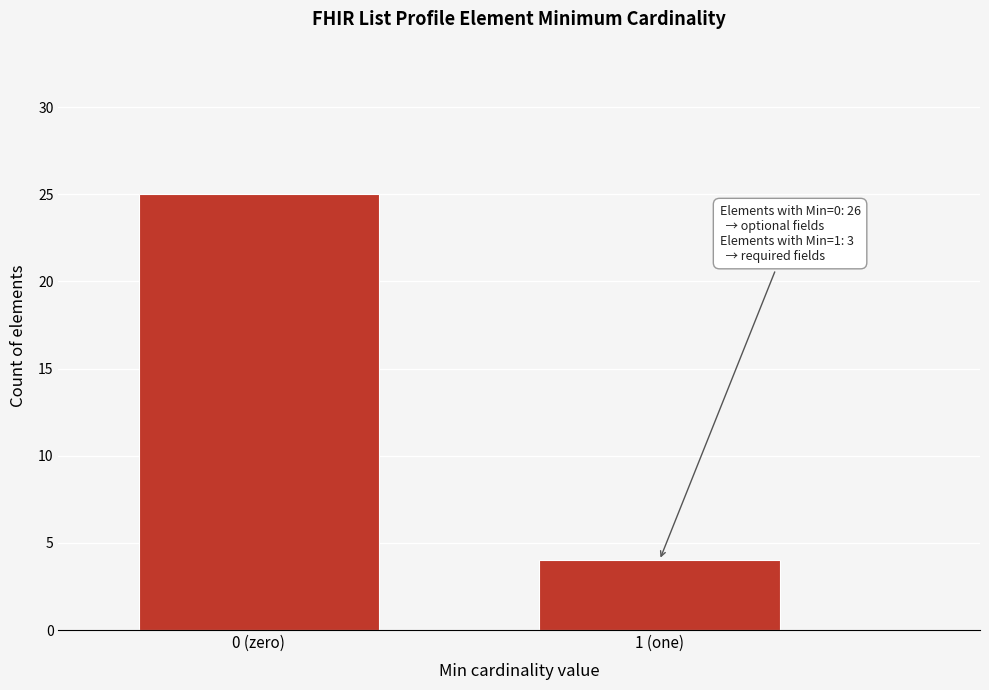

Reading right to left, what are all the values shown in this chart?

4	25